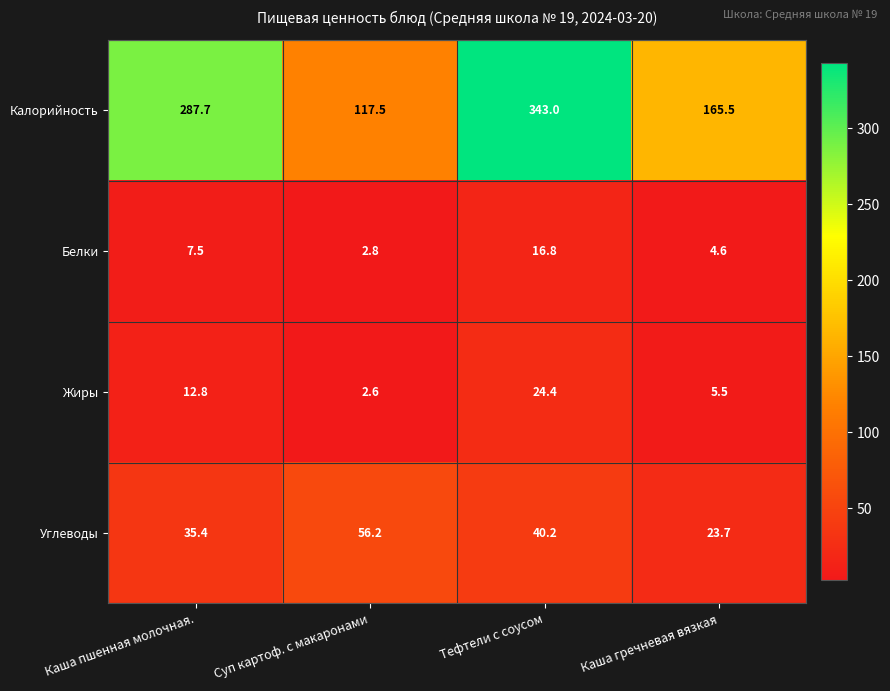

Reading left to right, transcribe all the data shown in this chart.

Калорийность: Каша пшенная молочная.=287.7	Суп картоф. с макаронами=117.5	Тефтели с соусом=343.0	Каша гречневая вязкая=165.5
Белки: Каша пшенная молочная.=7.5	Суп картоф. с макаронами=2.8	Тефтели с соусом=16.8	Каша гречневая вязкая=4.6
Жиры: Каша пшенная молочная.=12.8	Суп картоф. с макаронами=2.6	Тефтели с соусом=24.4	Каша гречневая вязкая=5.5
Углеводы: Каша пшенная молочная.=35.4	Суп картоф. с макаронами=56.2	Тефтели с соусом=40.2	Каша гречневая вязкая=23.7